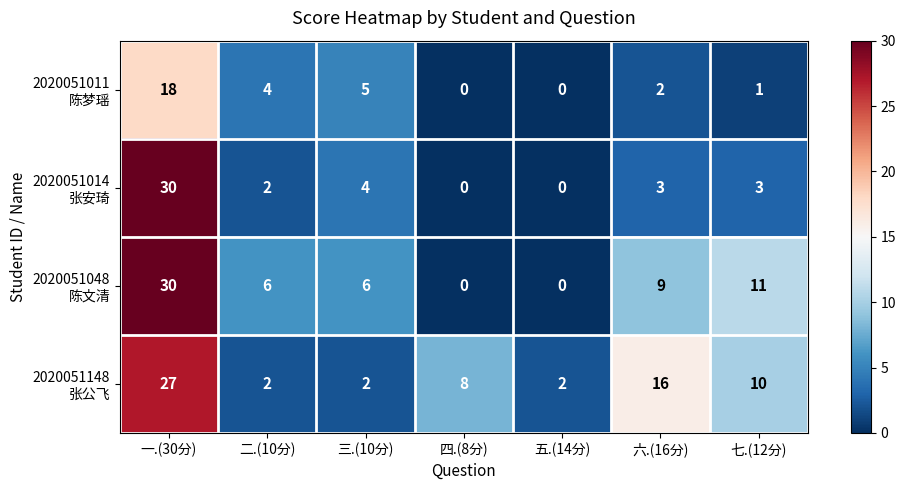

What is the greatest value displayed?

30